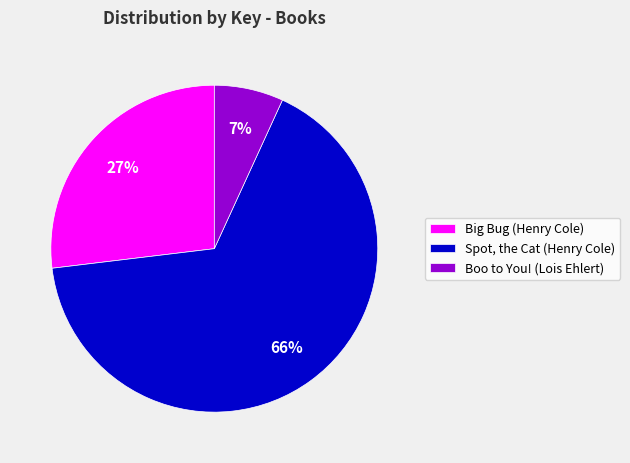

To the nearest percent, what percentage of the pie is Big Bug (Henry Cole)?

27%